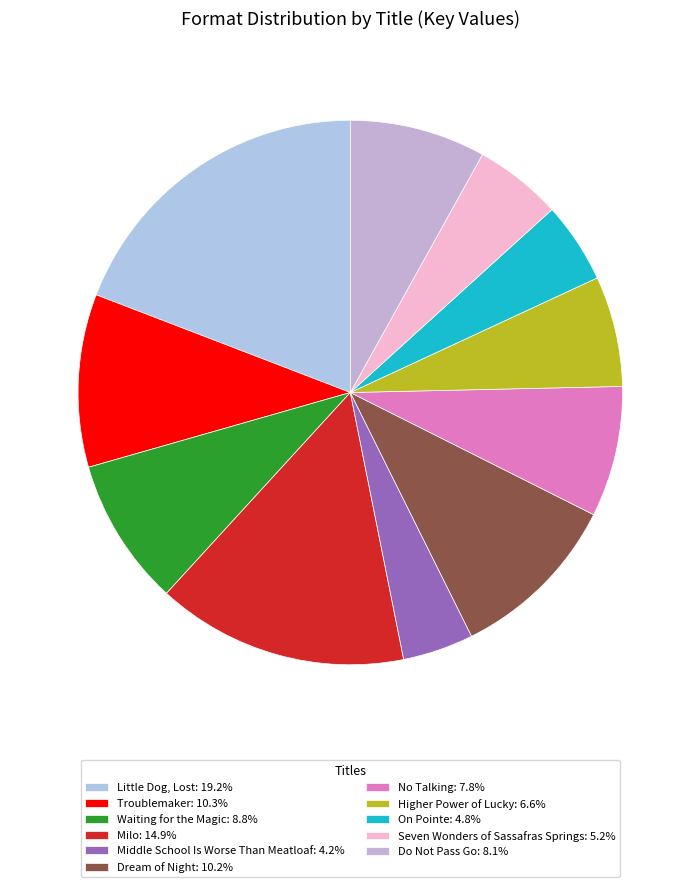

Is there a majority slice in this chart?

No